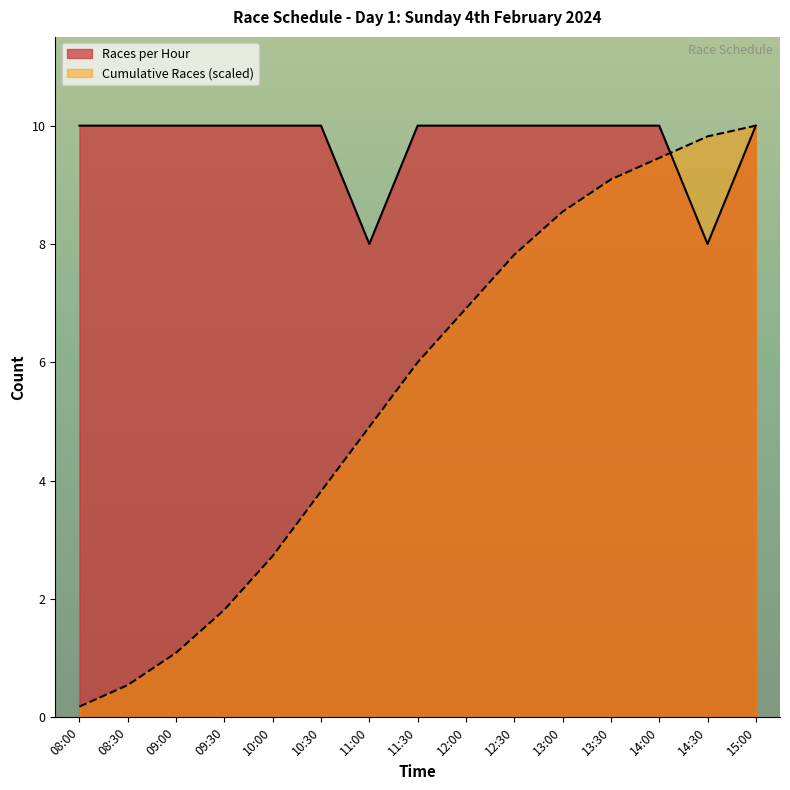

List the series in order of their overall mean, highest first.

Races per Hour, Cumulative Races (scaled)